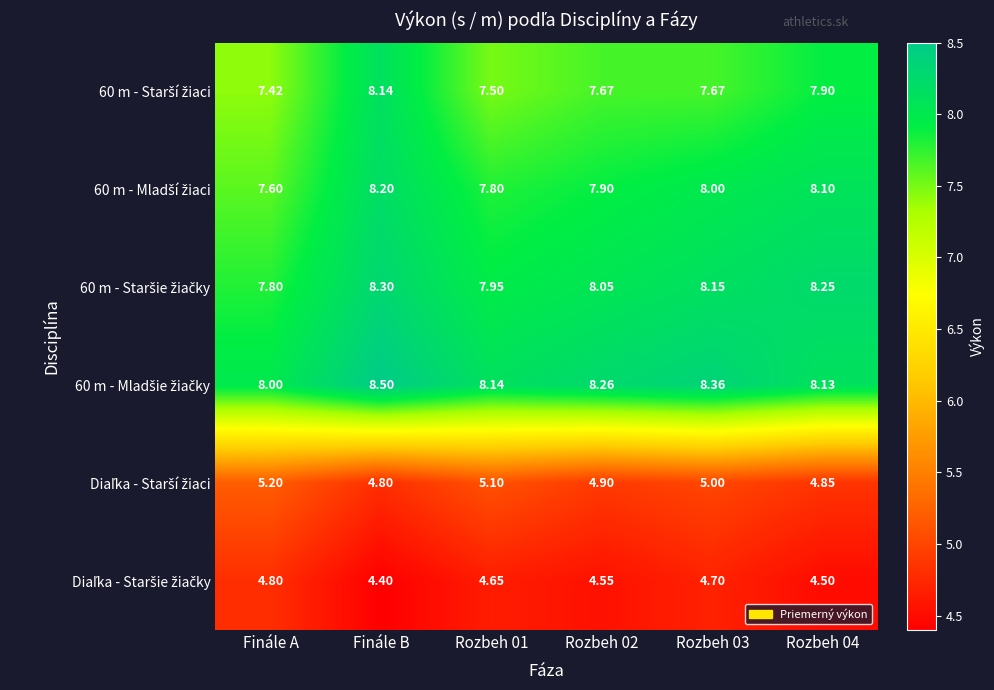

At which category does the chart reach its peak across all series?

Finále B